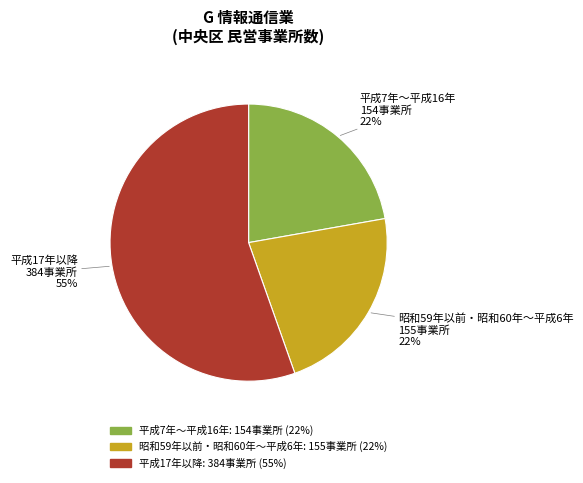

To the nearest percent, what is the average slice percentage?

33%